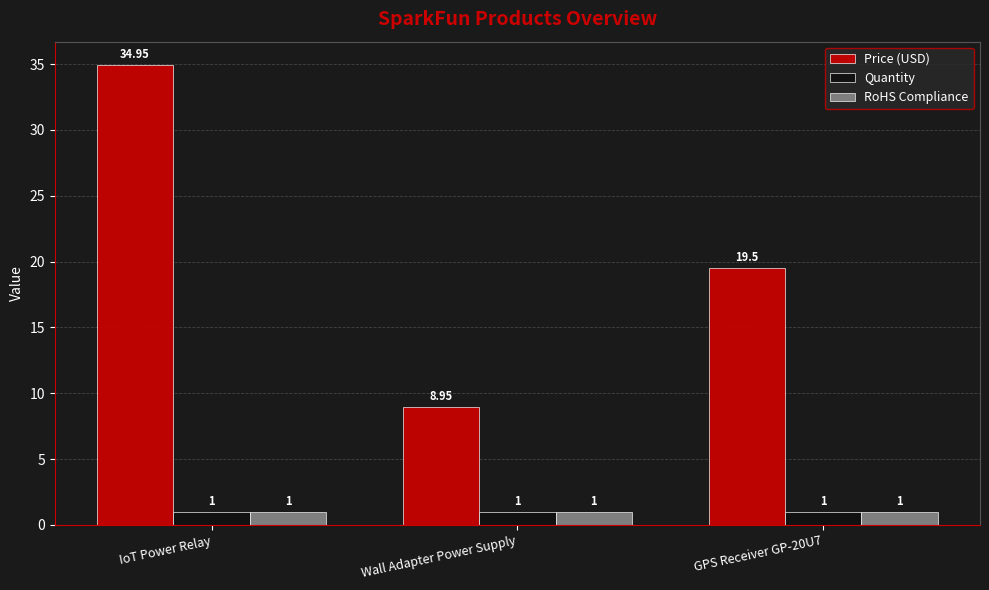

What is the label of the 2nd bar from the right?

Wall Adapter Power Supply